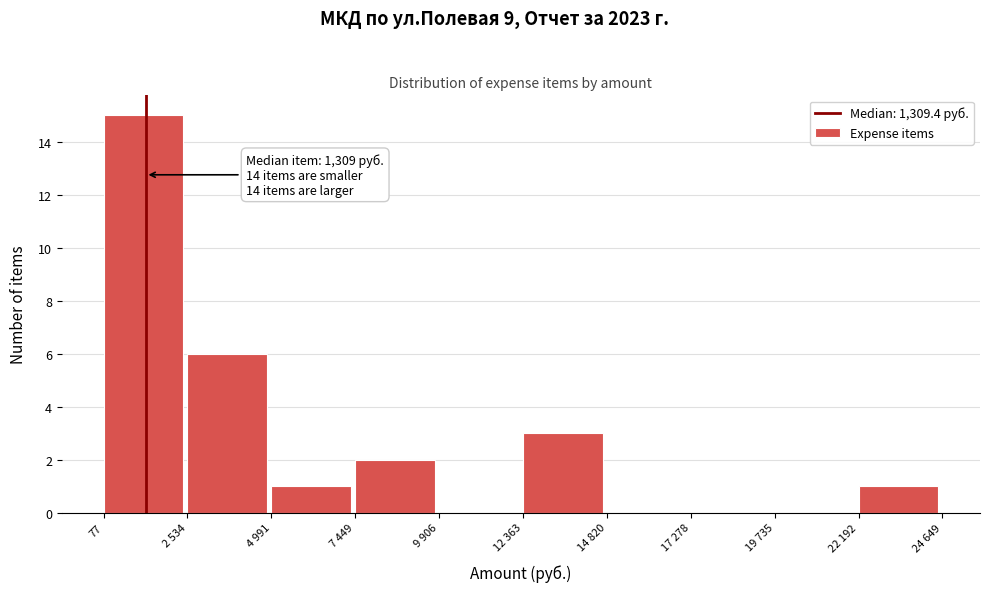

Reading left to right, what are all the values shown in this chart?

77=15	2 534=6	4 991=1	7 449=2	9 906=0	12 363=3	14 820=0	17 278=0	19 735=0	22 192=1